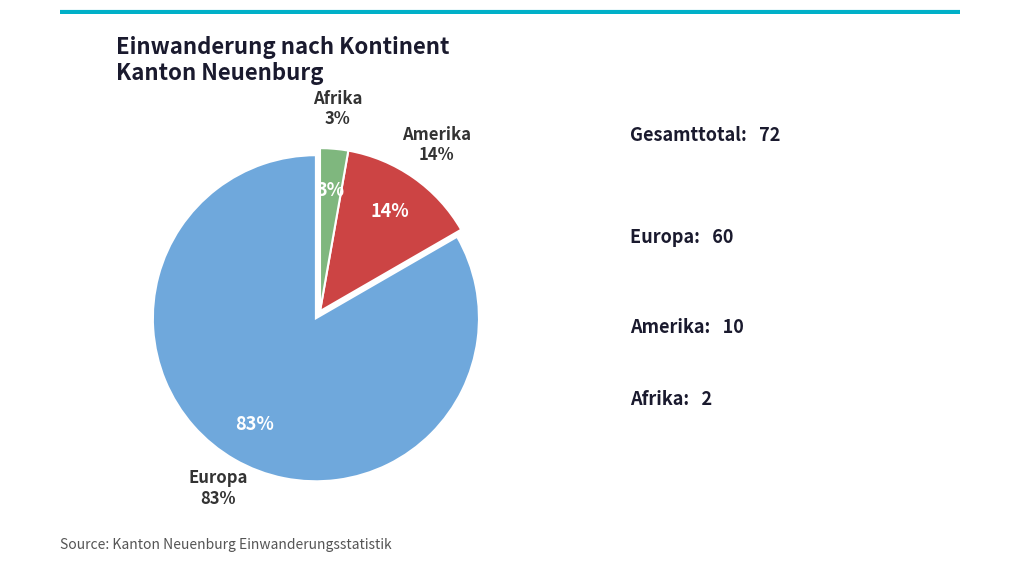

Count the number of slices in the pie.

5